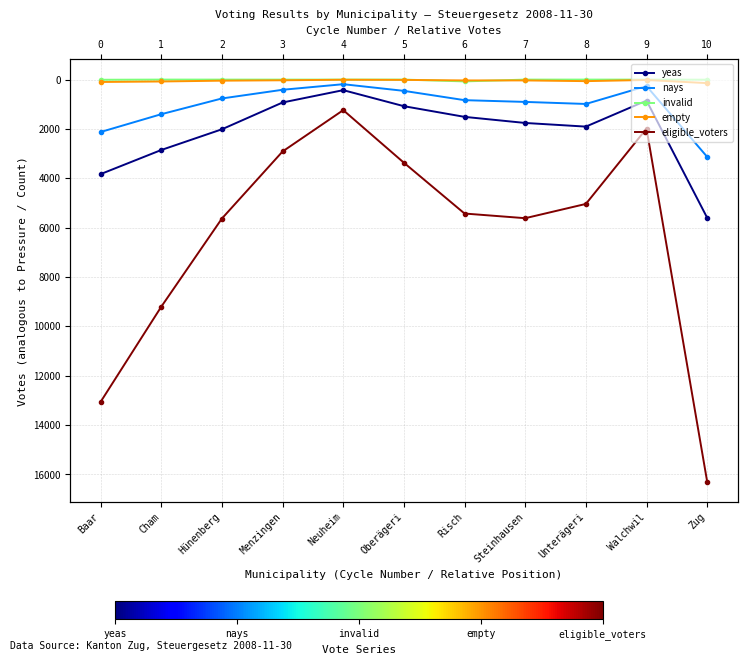

How many values in the yeas series exceed 1758?

5